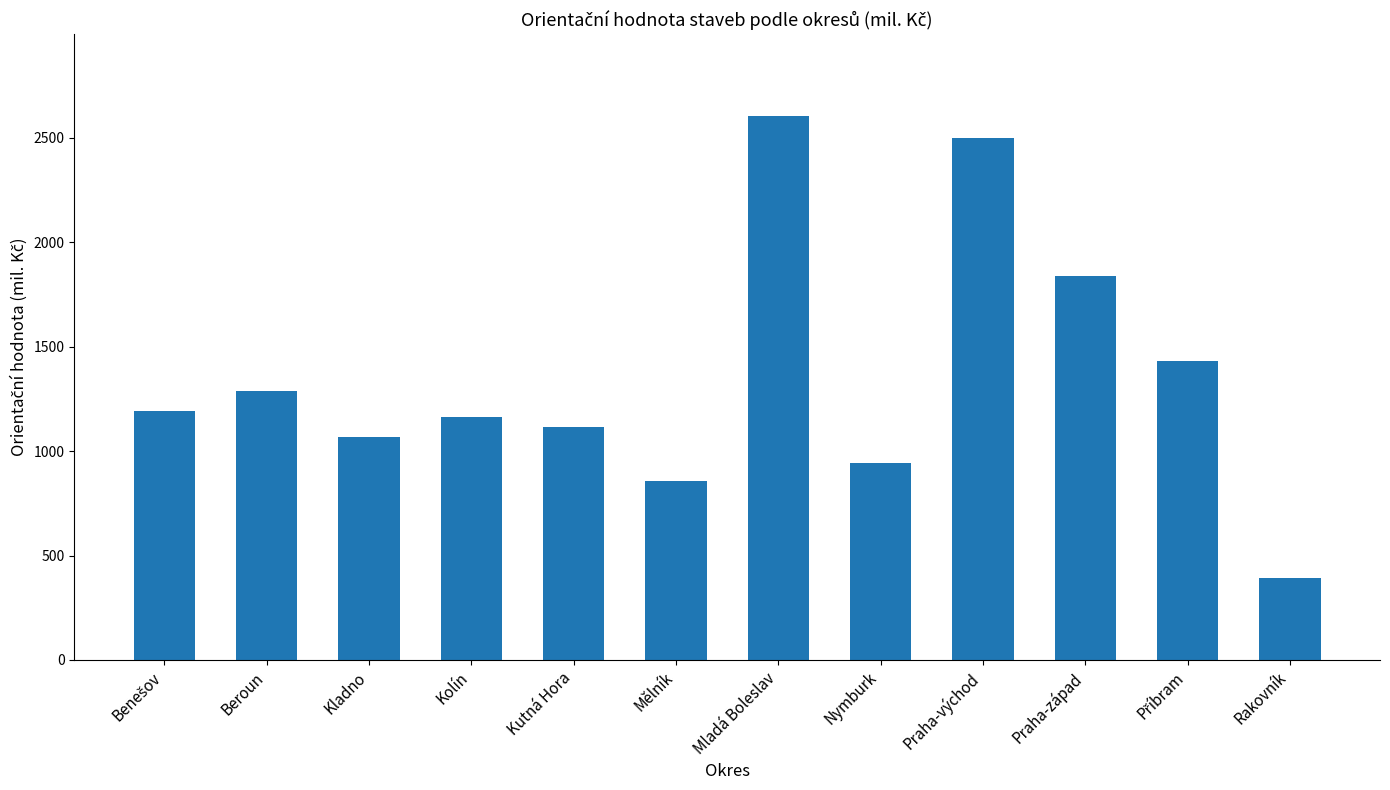

Approximately how many times larger is the value at Mělník compared to Kolín?

0.7